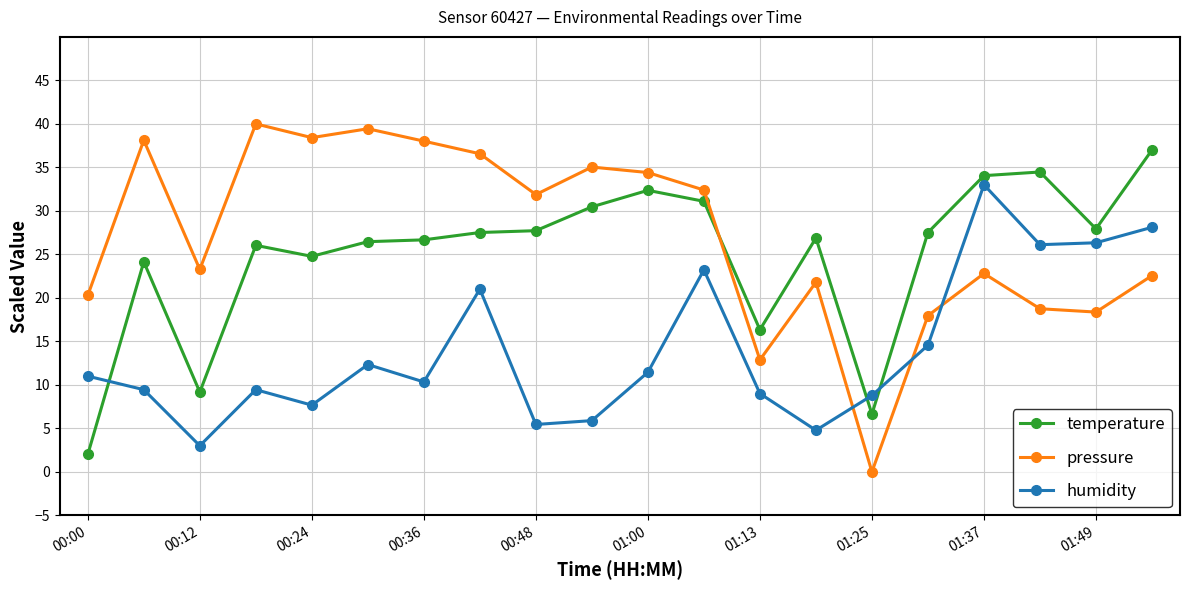

True or false: temperature and pressure intersect in this chart.

True